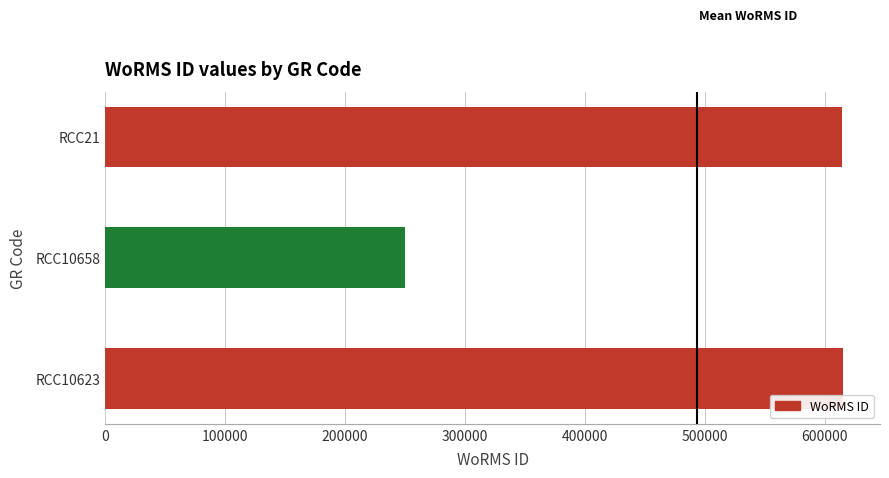

What is the change in value from RCC10623 to RCC10658?

-365759